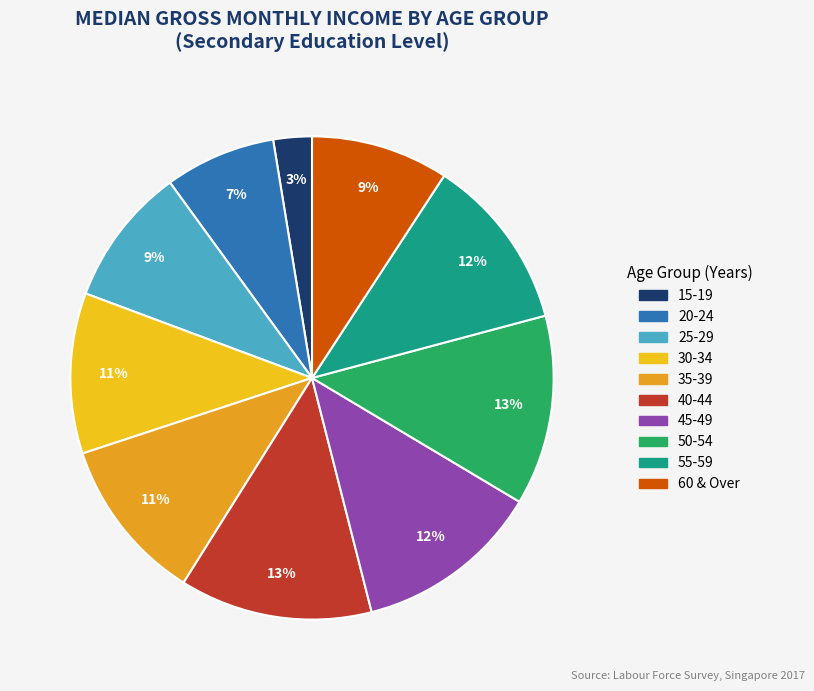

Does any single category account for the majority?

No